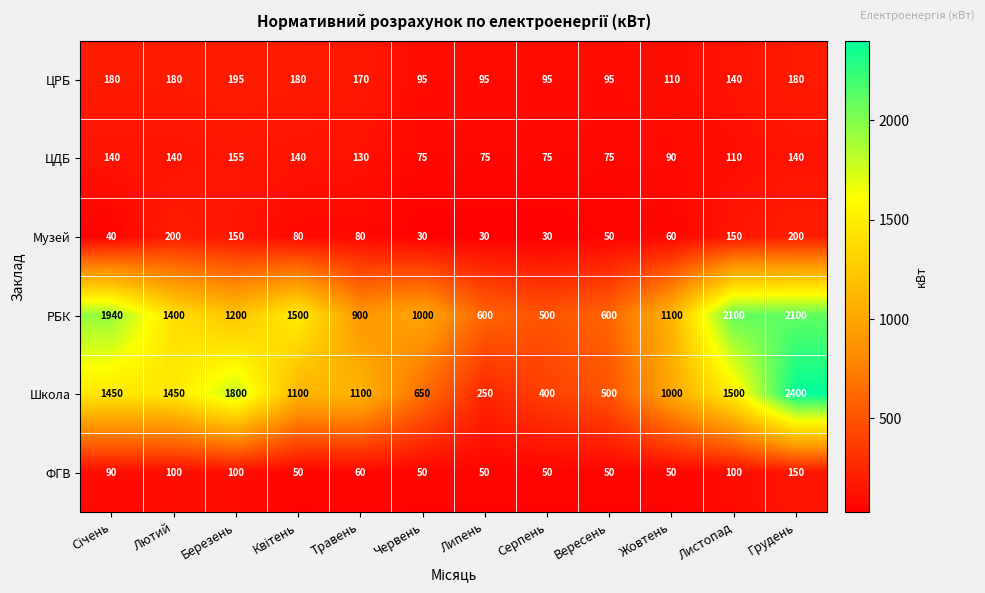

What value does the ЦРБ series have at Червень, to the nearest 10?

100